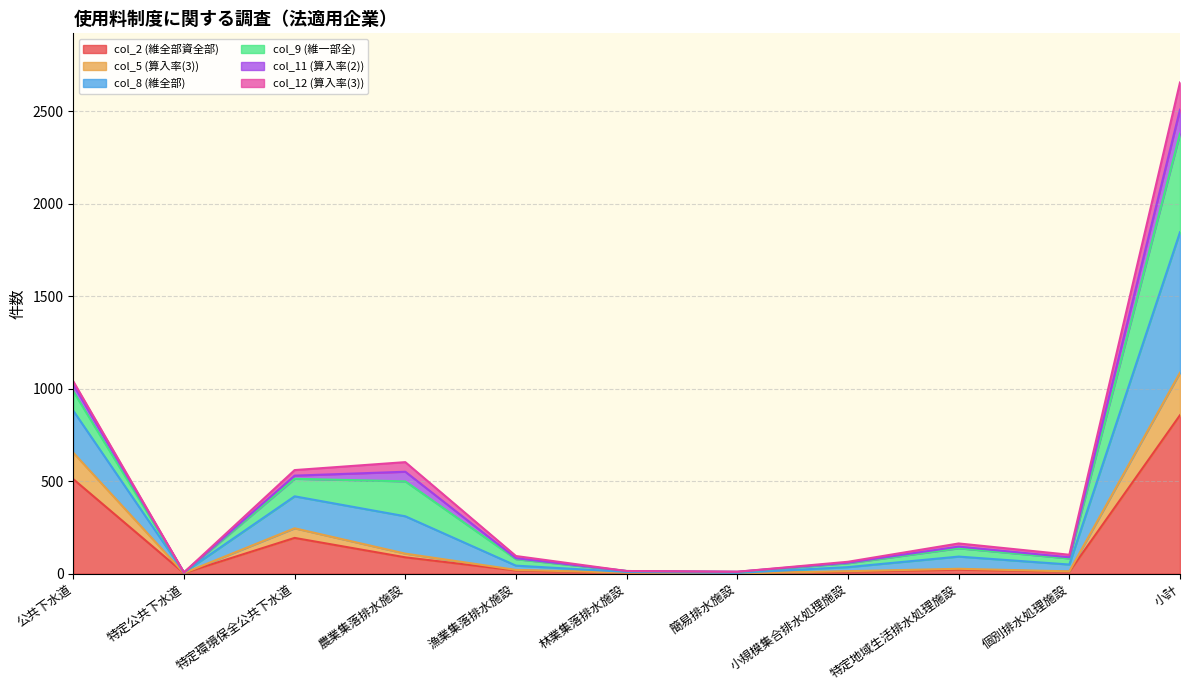

What is the maximum value shown in the chart?

2657